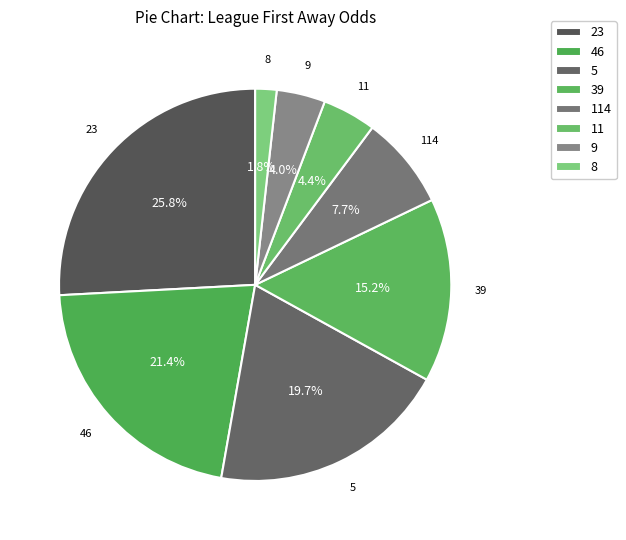

How much of the chart is everything except 46?

78.6%